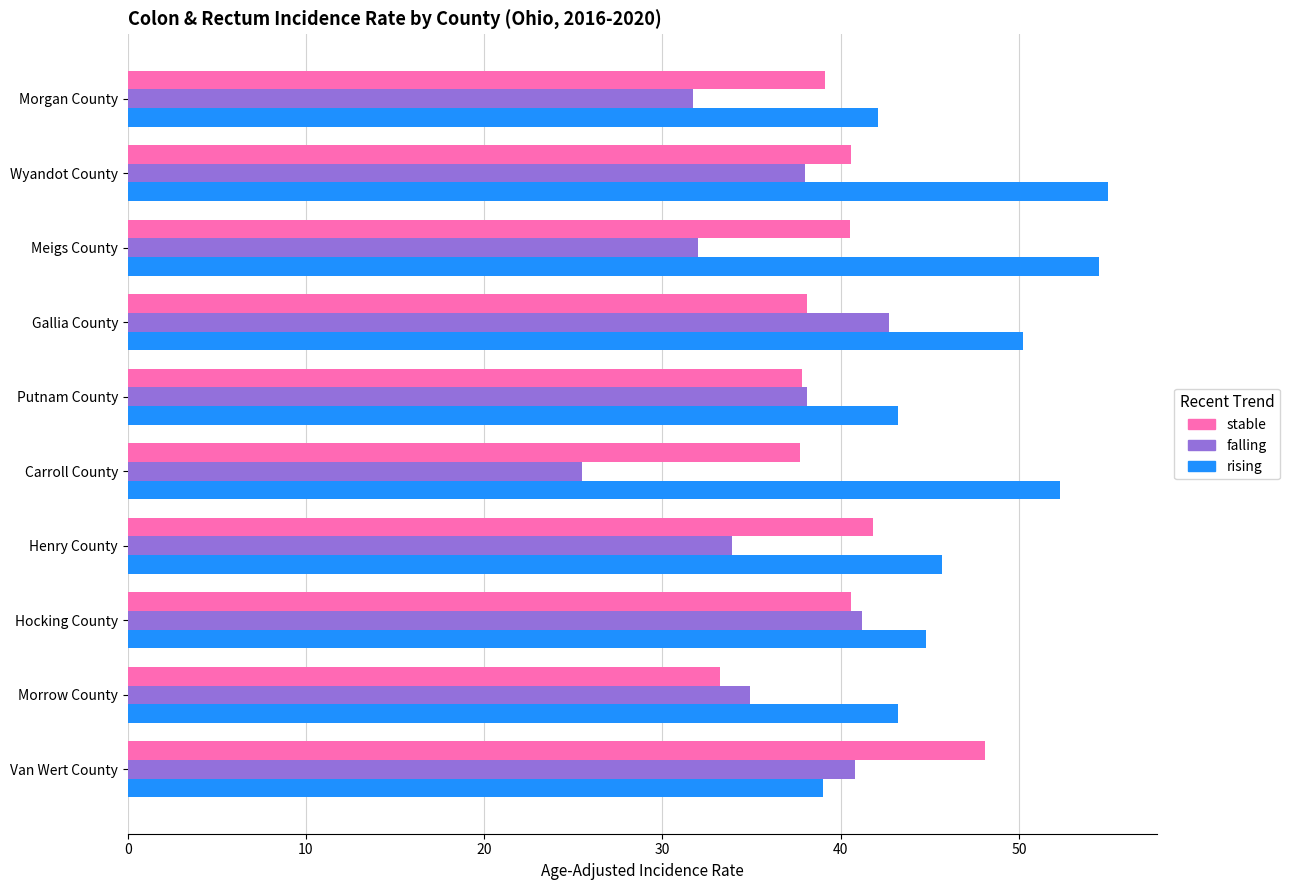

What is the difference between the second highest and minimum values in the falling series?

15.7